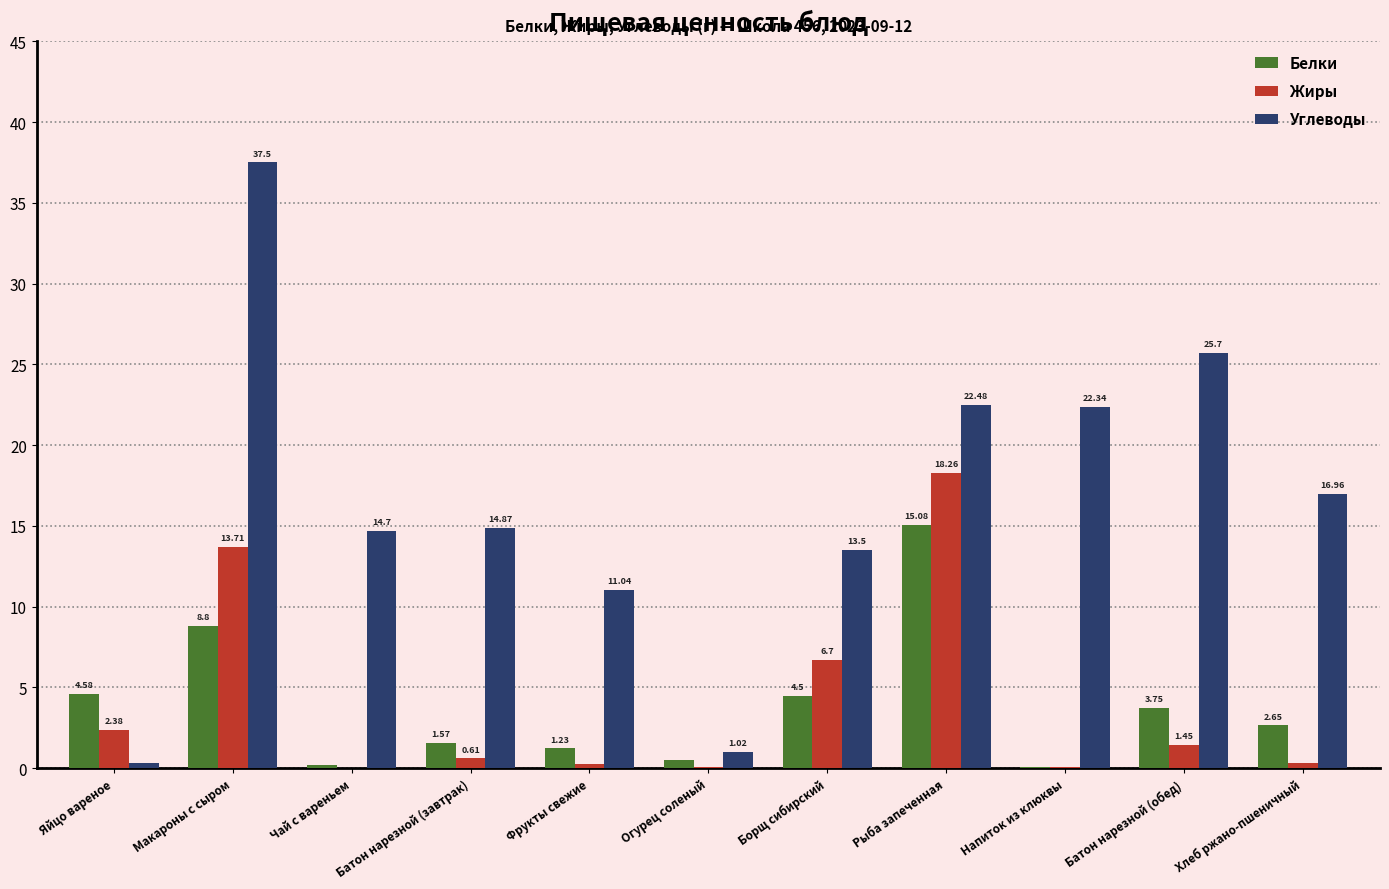

What is the sum of all Углеводы values?

180.4